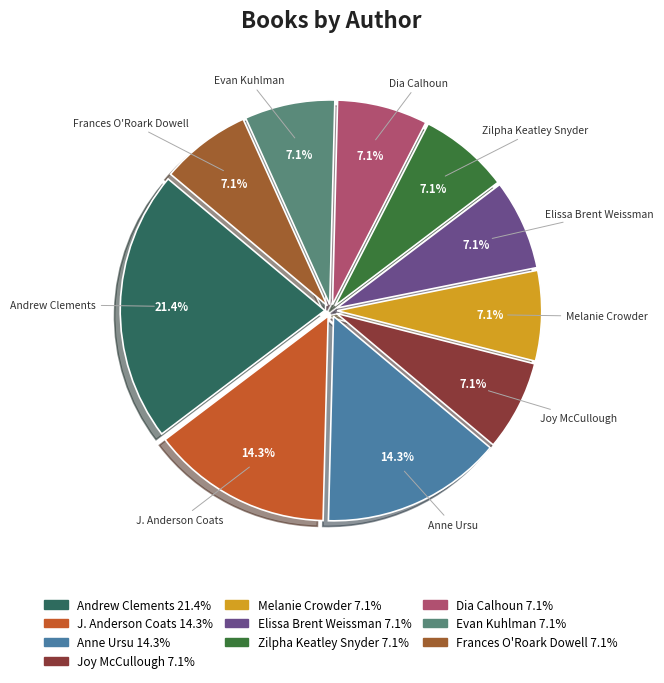

Is there a majority slice in this chart?

No